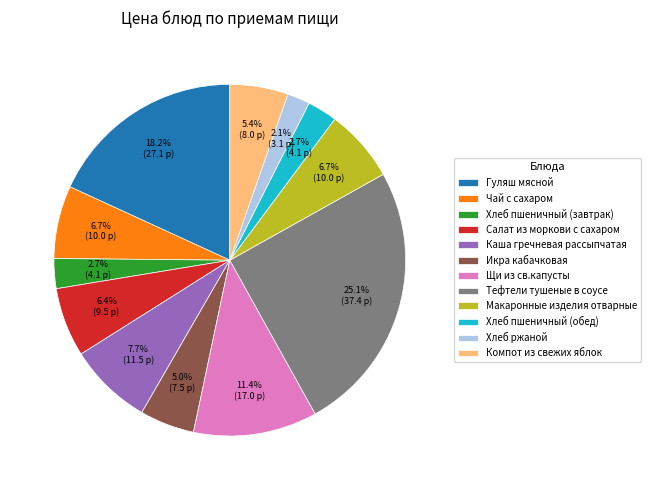

True or false: Тефтели тушеные в соусе accounts for 36% of the total.

False